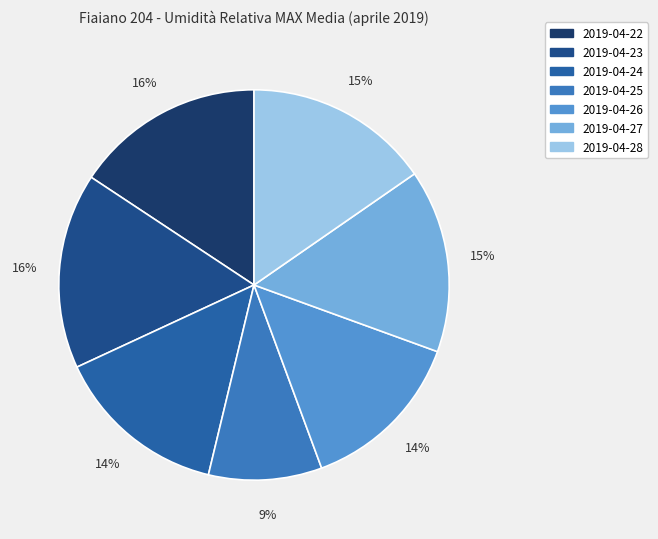

Count the number of slices in the pie.

7